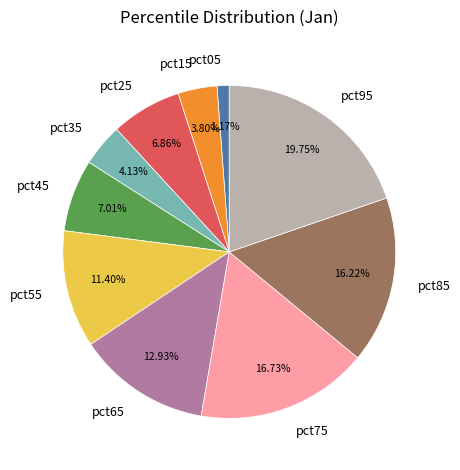

What is the smallest slice in the pie chart?

pct05